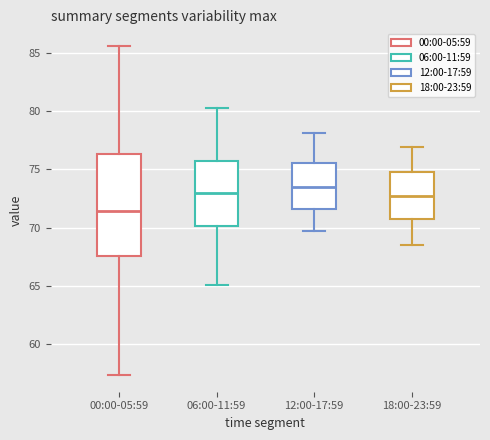

Where is the upper edge of the box for 00:00-05:59 on the y-axis? The values are not printed on the chart, so give them approximately, as read against the axis.

76.5